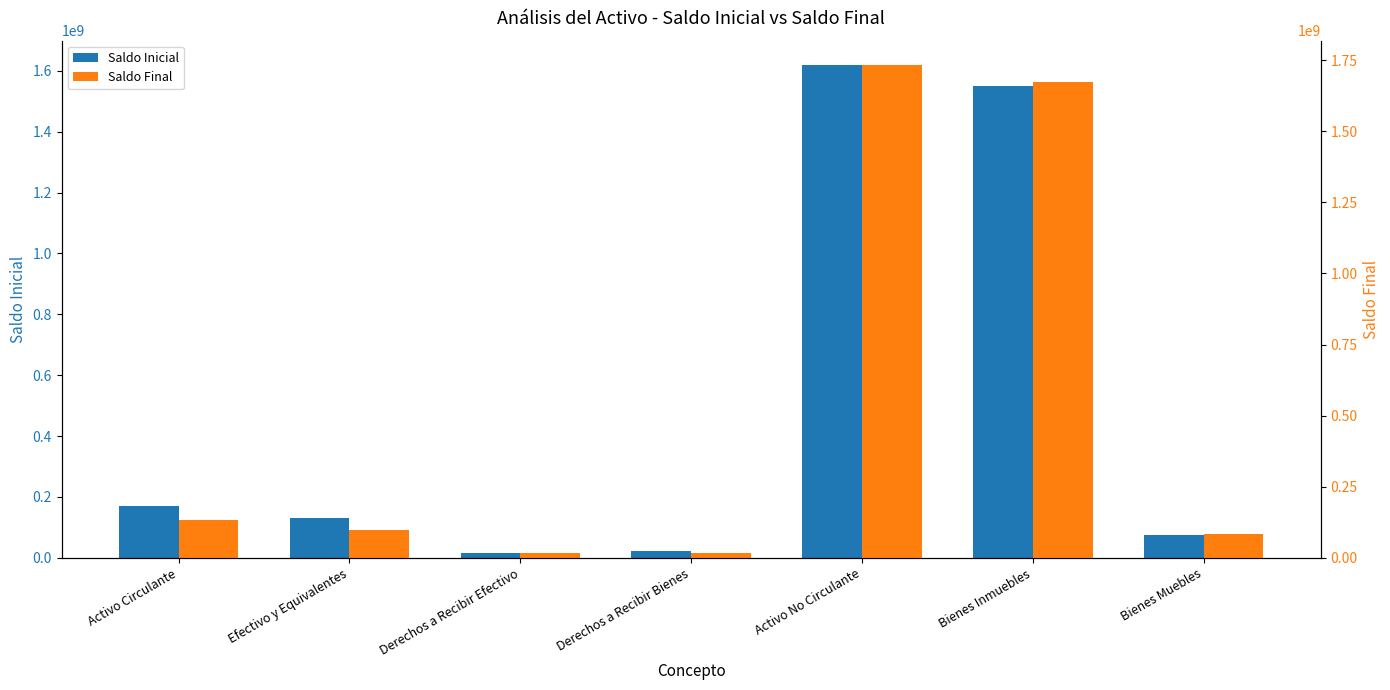

What is the label of the 7th bar from the right?

Activo Circulante